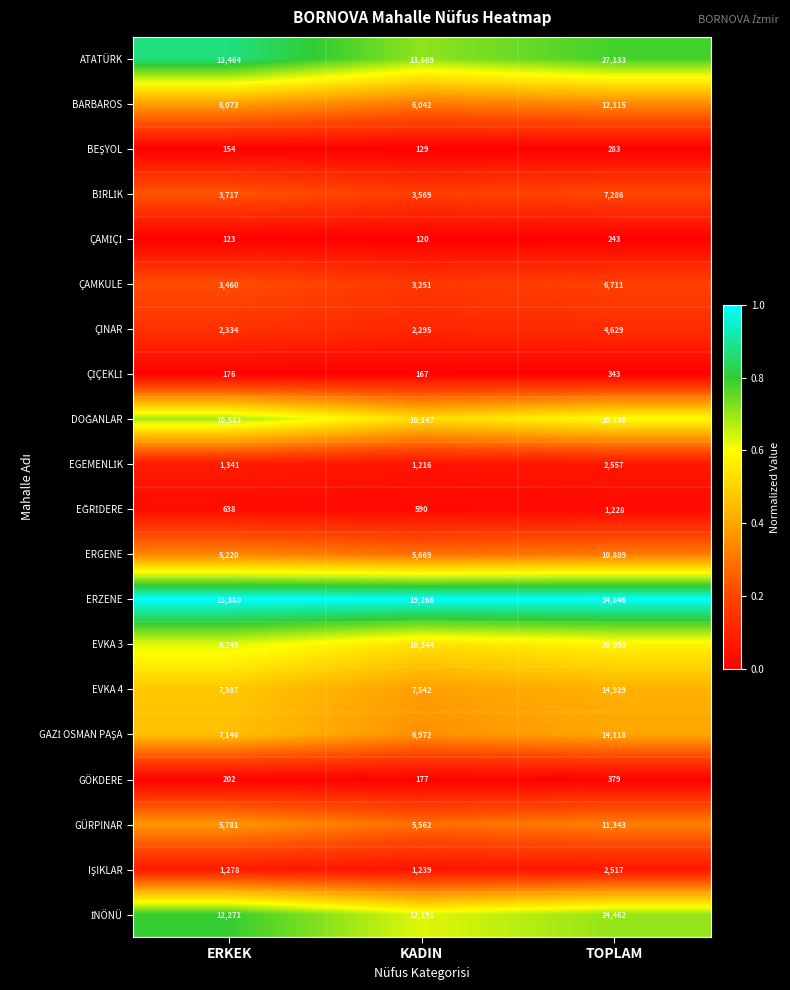

What is the average value of the EVKA 3 series?

13395